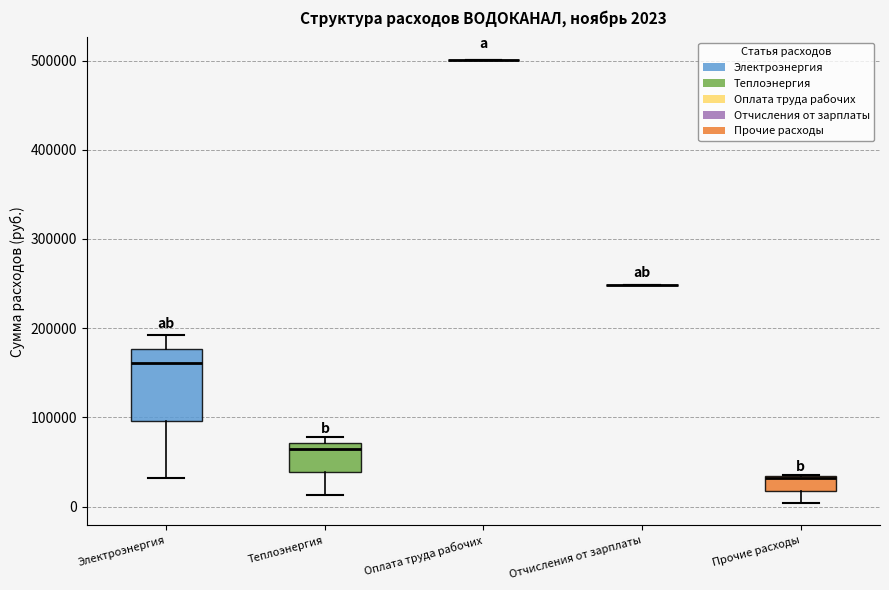

Which box is the tallest, from its lower edge to its upper edge?

Электроэнергия